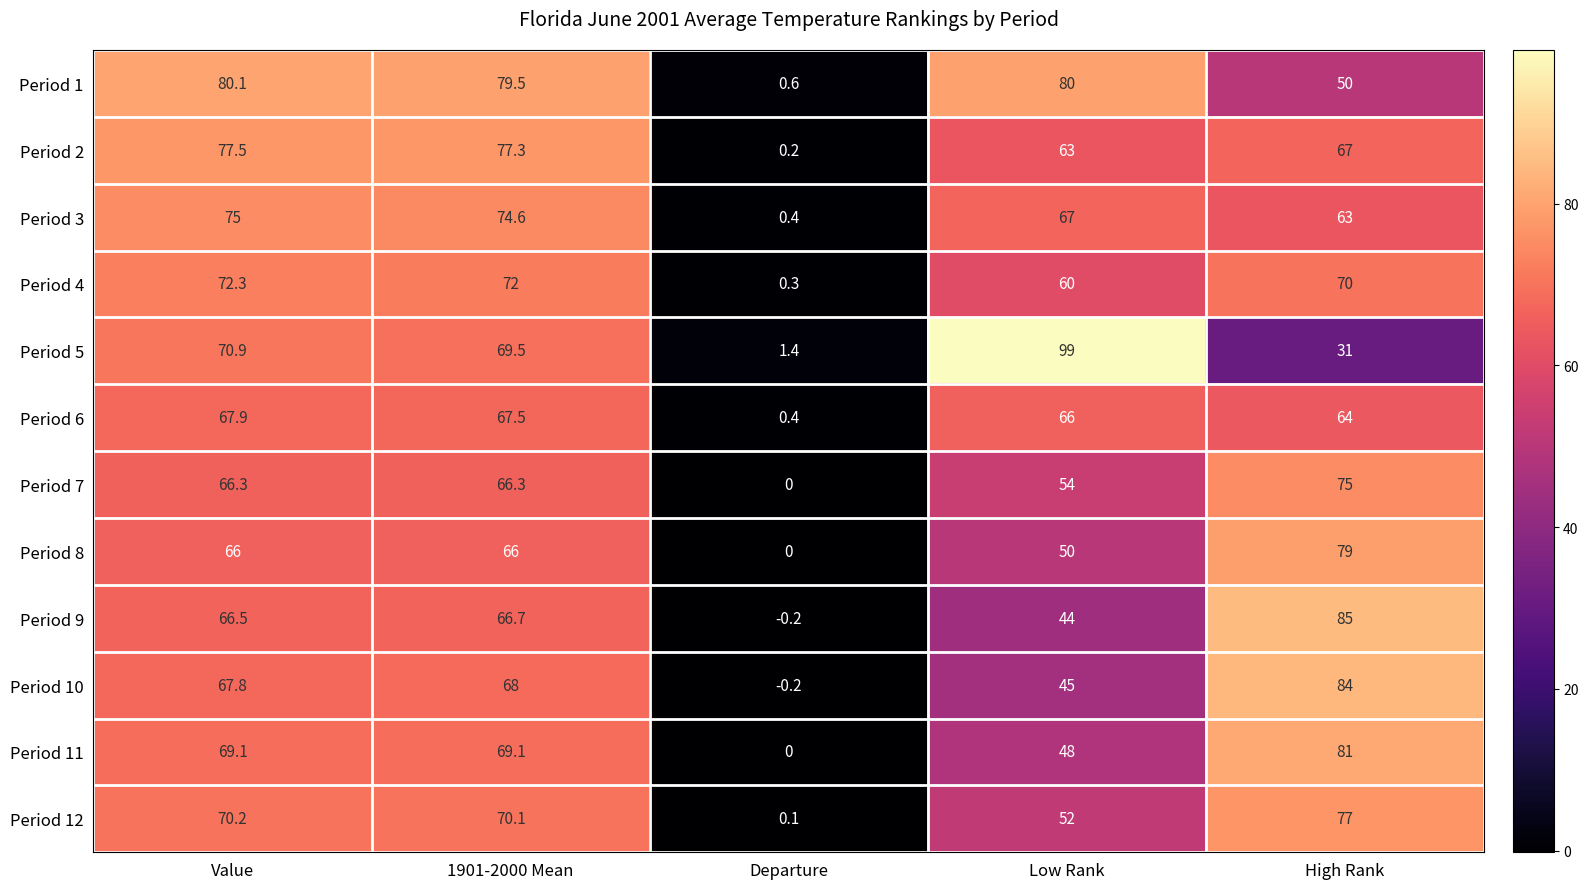

The Period 12 series shows 0.1 at Departure. True or false?

True